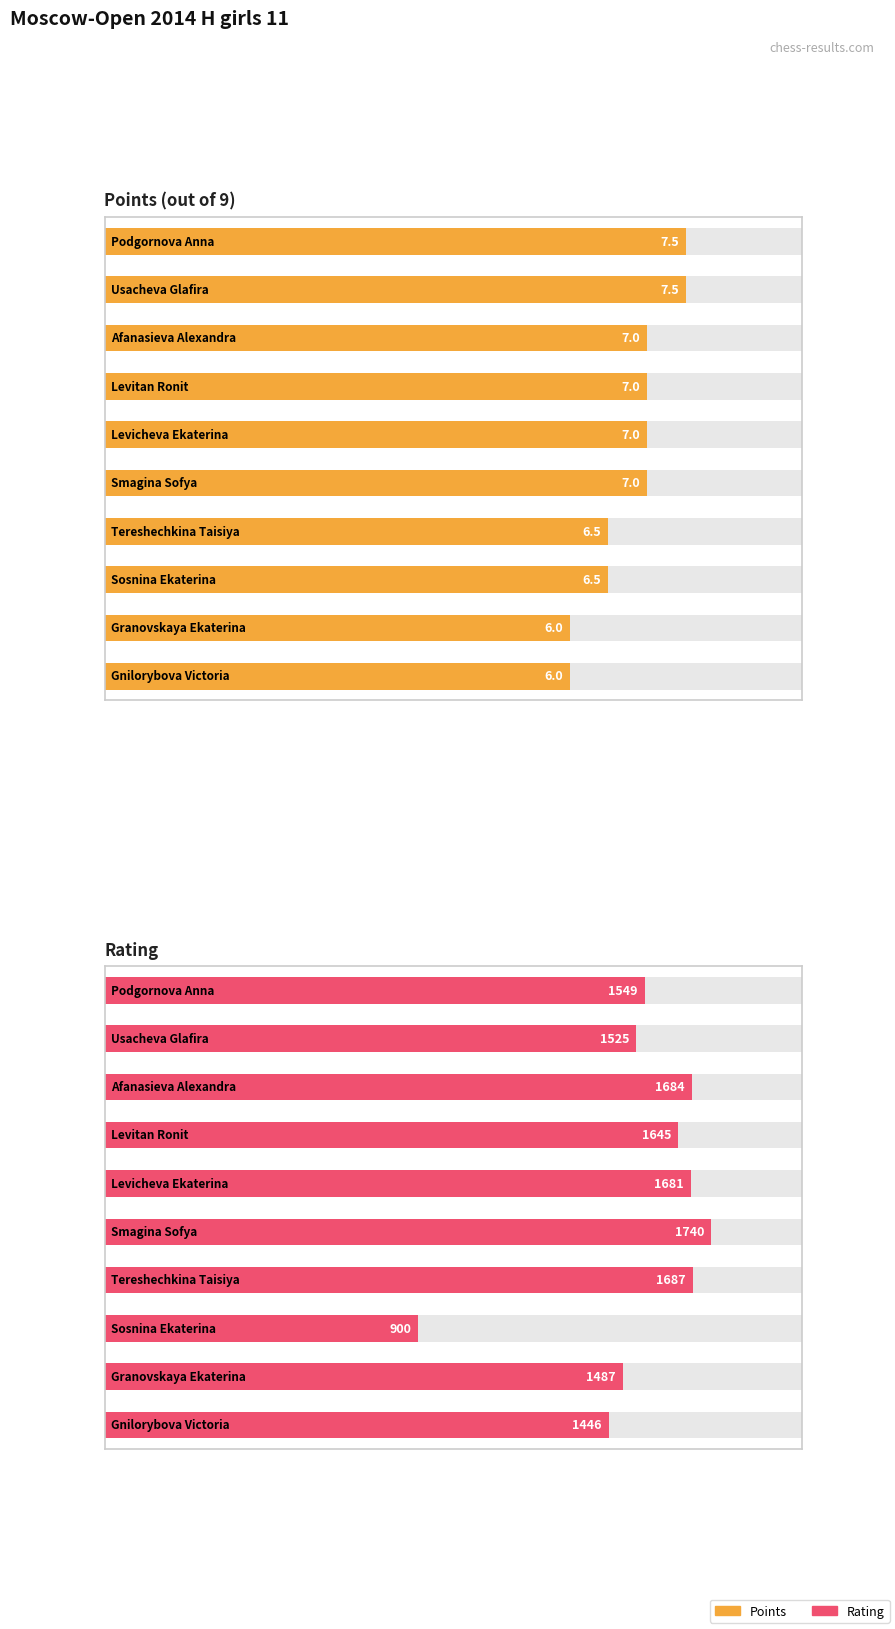

List the series in order of their overall mean, highest first.

Rating, Points